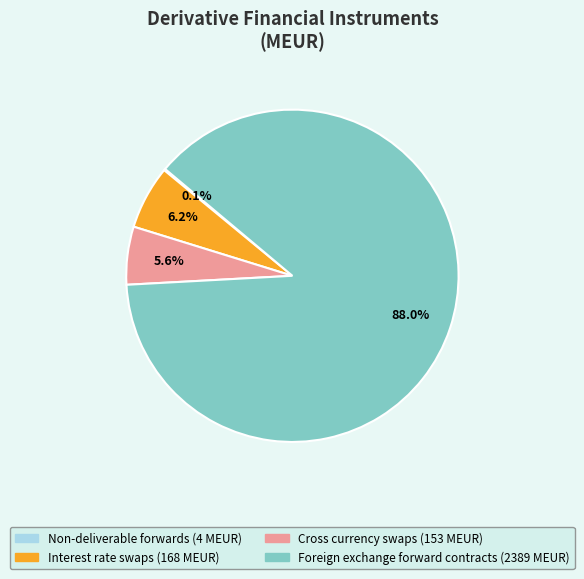

Is it true that Foreign exchange forward contracts is 94% of the pie?

False